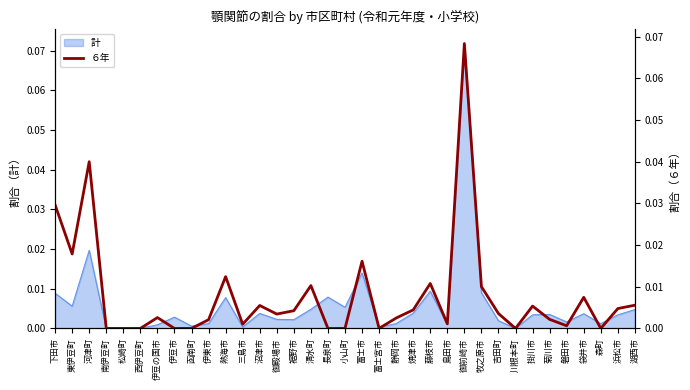

What position from the left is 伊豆市?

8